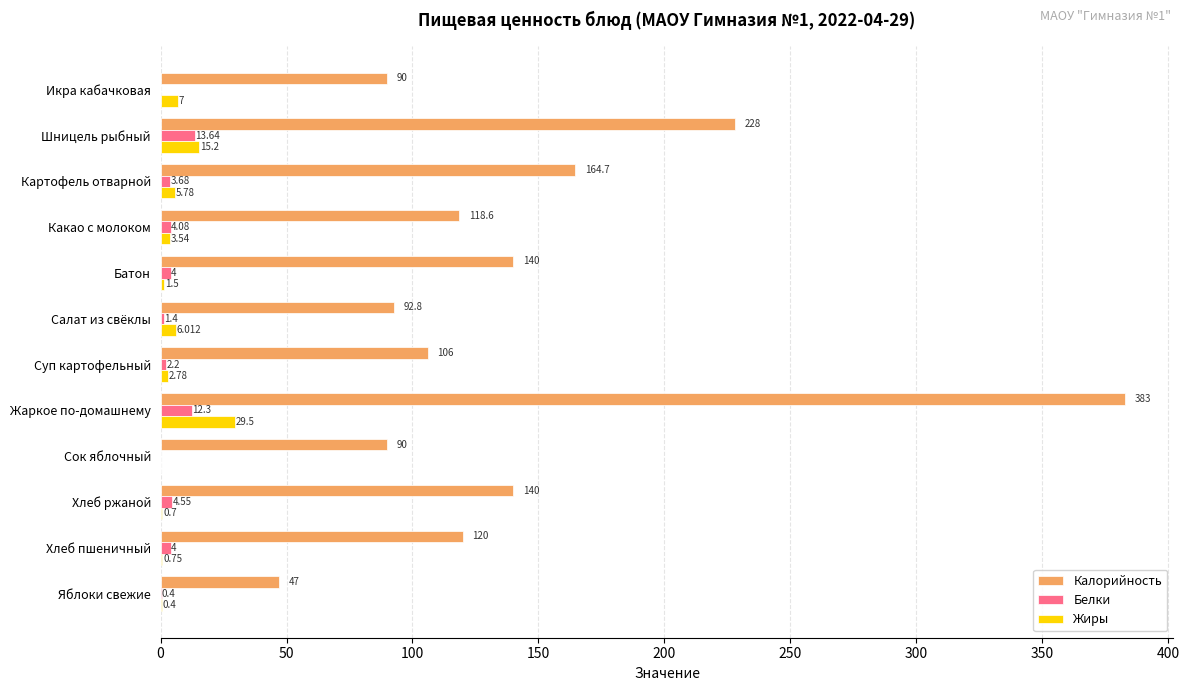

Where is Белки nearest to the value 6?

Хлеб ржаной